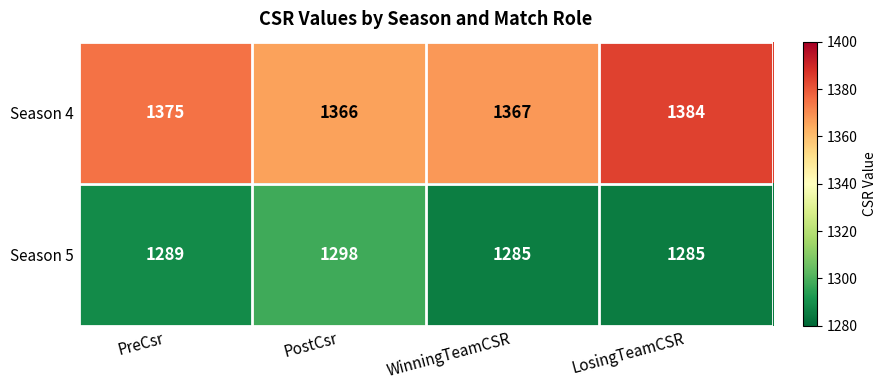

At which category is the sum across all series the highest?

LosingTeamCSR